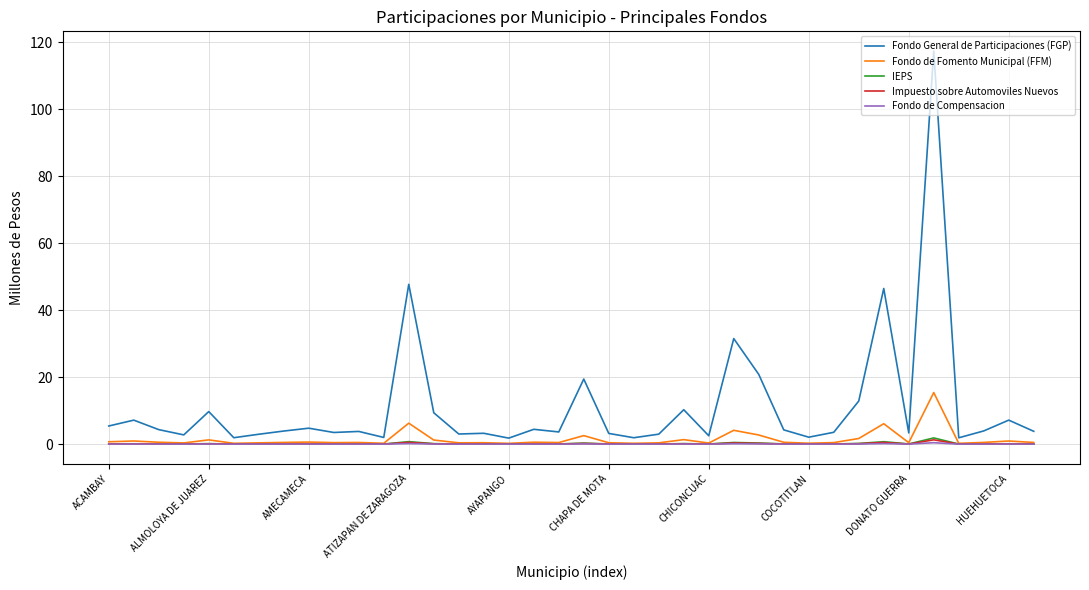

Which series has the largest range (max minus min)?

Fondo General de Participaciones (FGP)